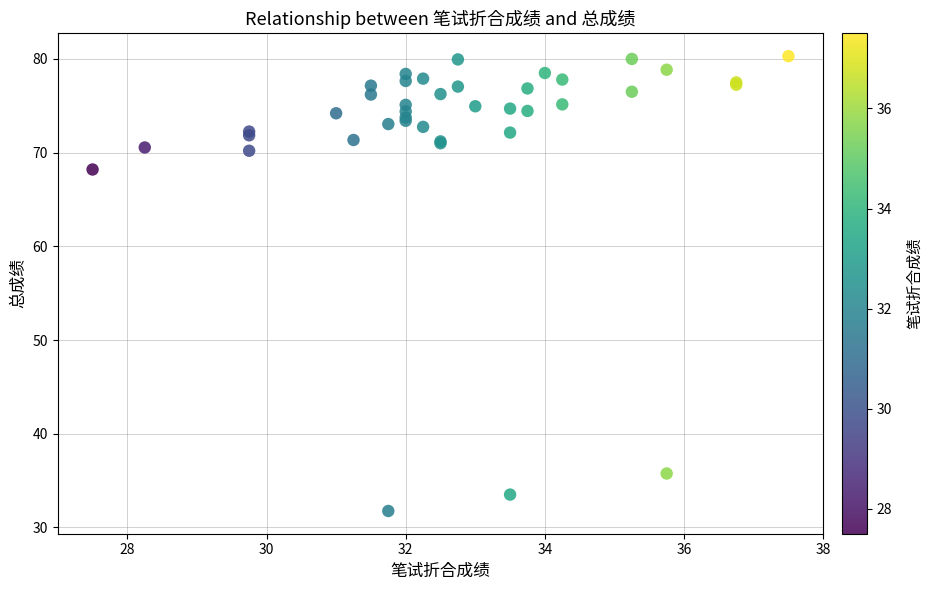

What Y value in the scatter plot is closest to 56?

68.2